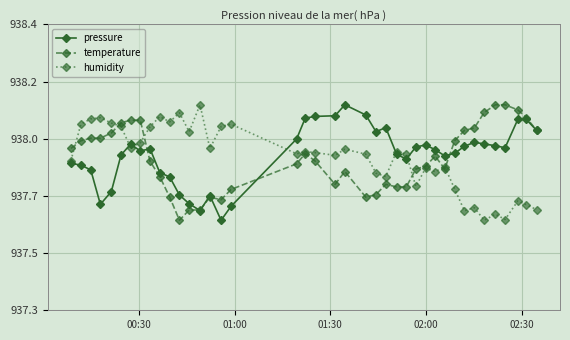

True or false: temperature has more than 0 points higher than both neighbors.

True